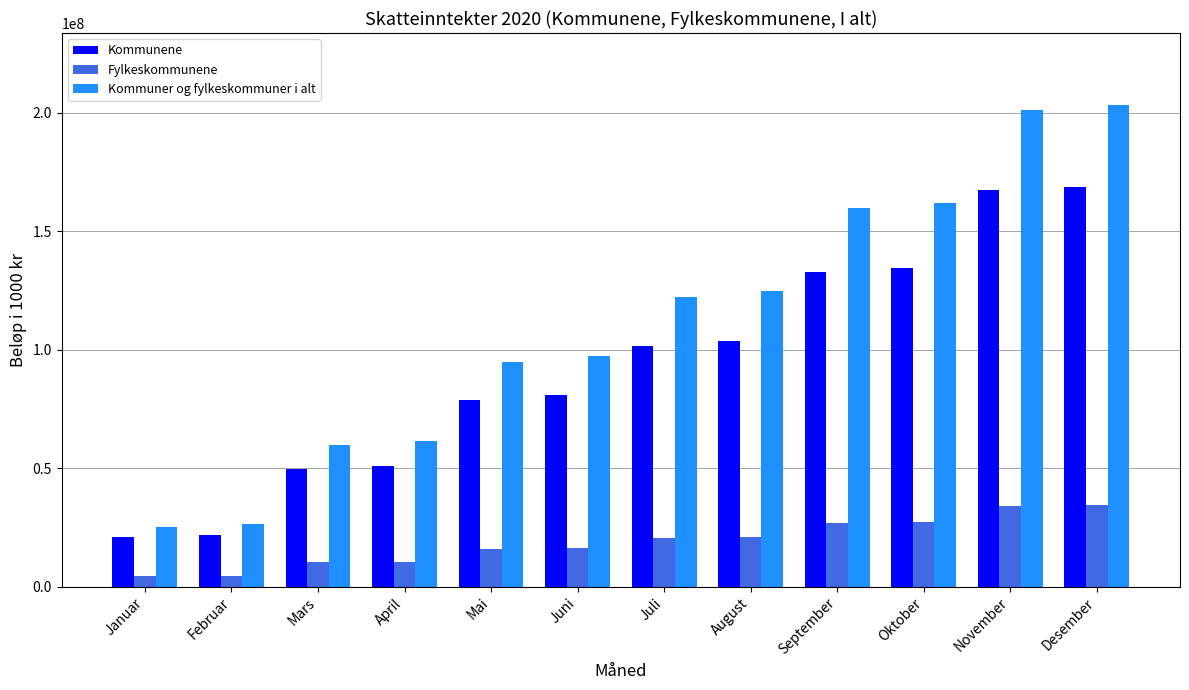

What is the total value across all series at September?

319601650